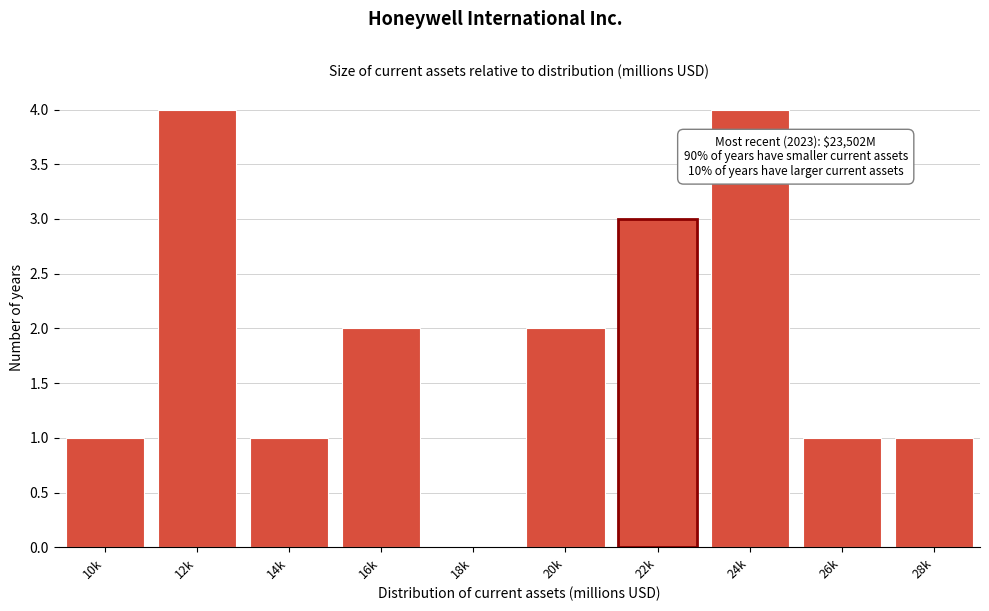

Reading left to right, list all the values displayed in this chart.

10k=1	12k=4	14k=1	16k=2	18k=0	20k=2	22k=3	24k=4	26k=1	28k=1